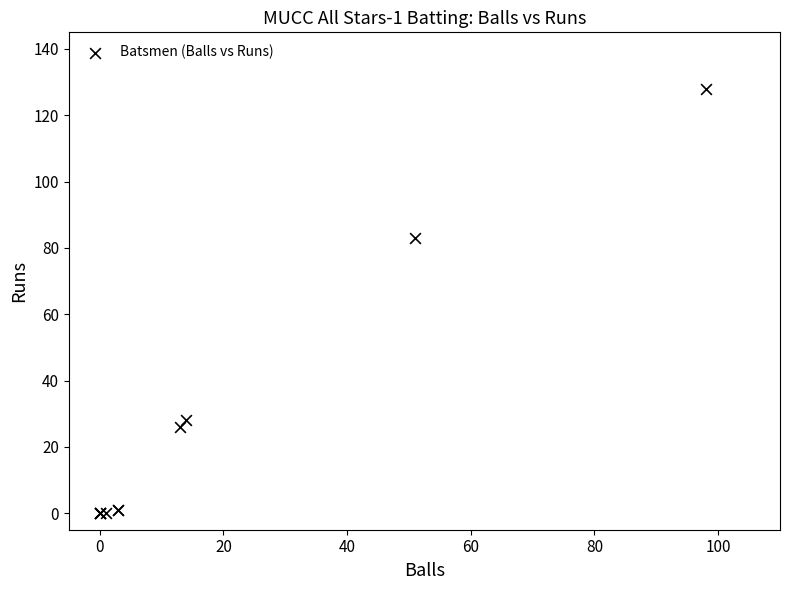

What Y value in the scatter plot is closest to 64?

83